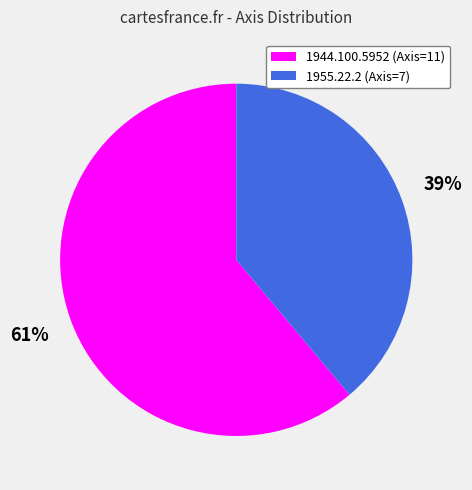

Combined, do 1944.100.5952 (Axis=11) and 1955.22.2 (Axis=7) account for over 50%?

Yes